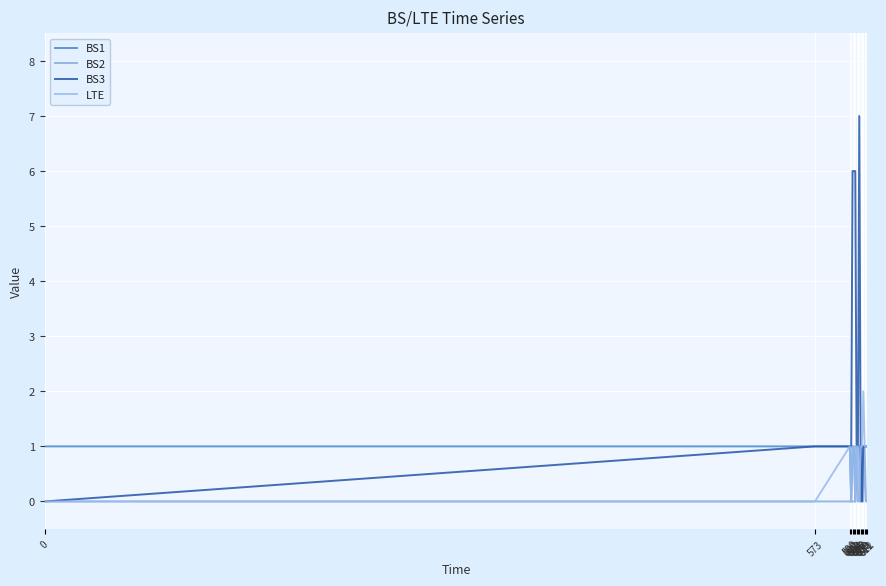

At 600, list the series in order from largest to smallest.

BS3, BS1, BS2, LTE